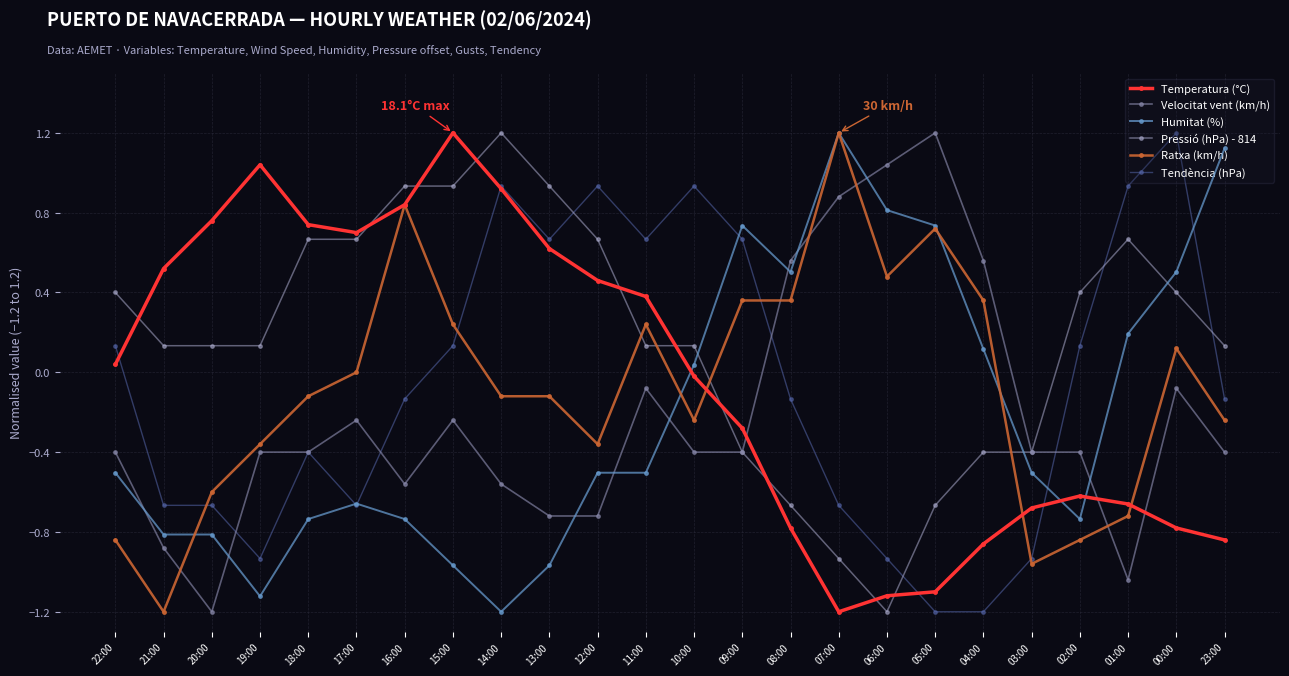

The value of Ratxa (km/h) at 08:00 is 0.6. True or false?

False